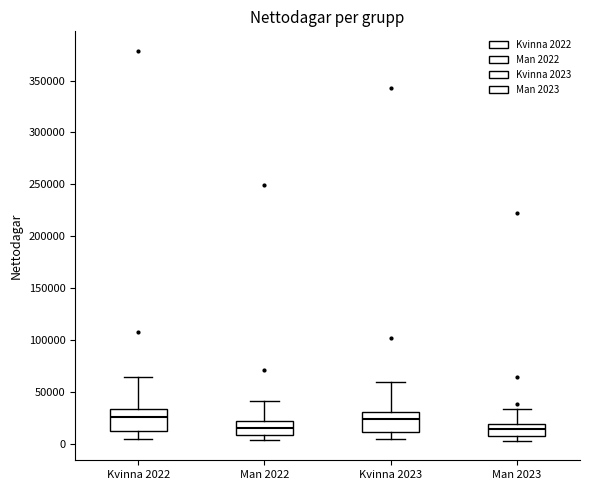

Where is the lower edge of the box for Kvinna 2022 on the y-axis? The values are not printed on the chart, so give them approximately, as read against the axis.

10000